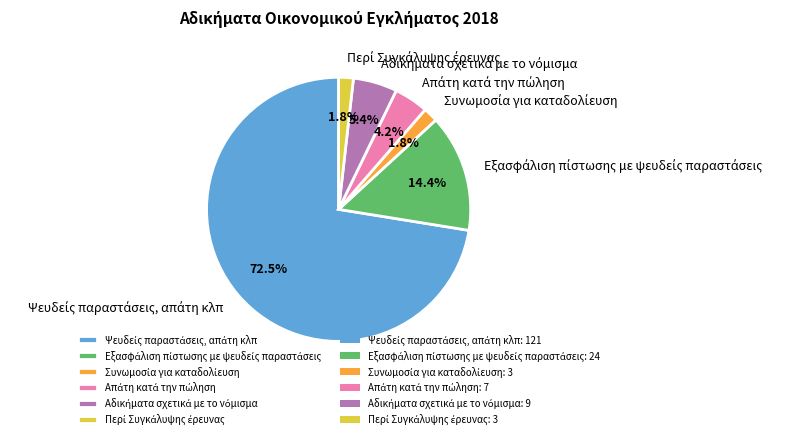

What is the change in value from Ψευδείς παραστάσεις, απάτη κλπ to Αδικήματα σχετικά με το νόμισμα?

-112